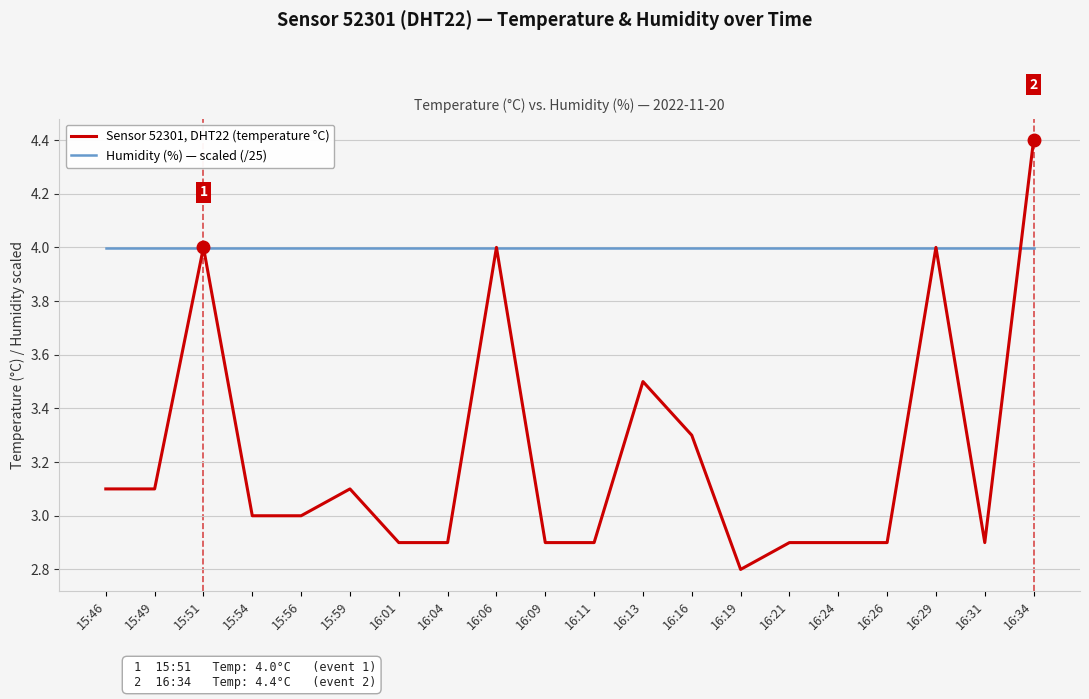

Is the value of Humidity (%) — scaled (/25) at 16:04 greater than the value of Sensor 52301, DHT22 (temperature °C) at 16:21?

Yes